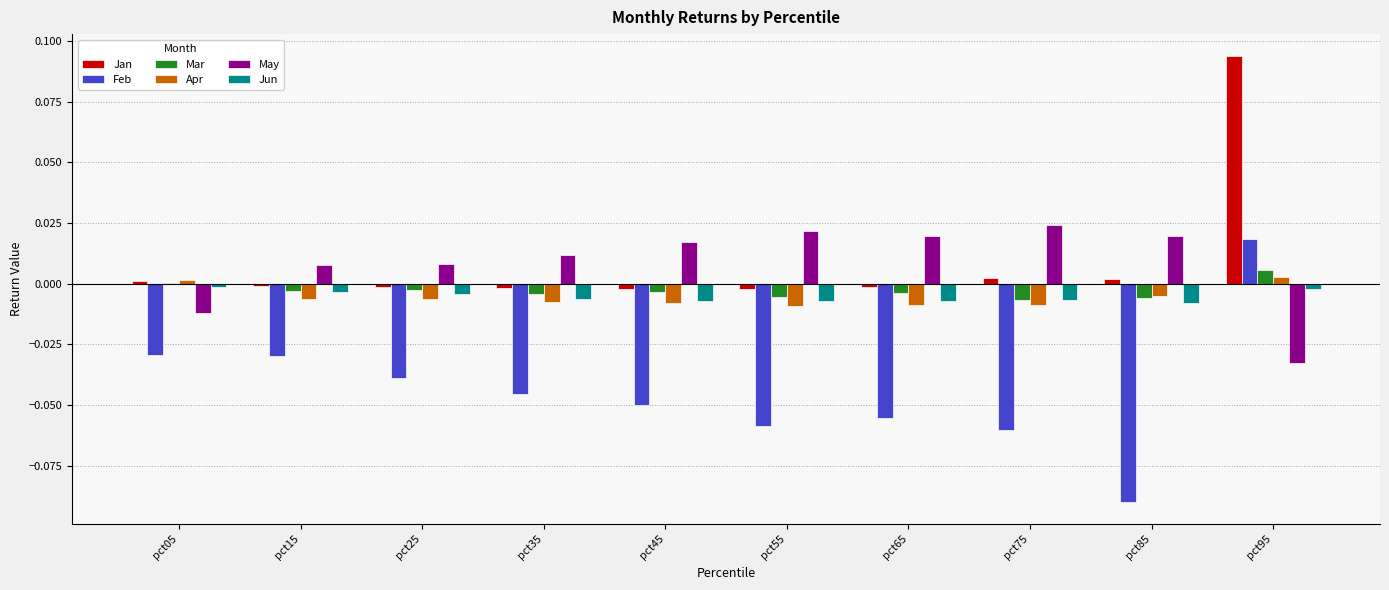

At which category does the chart reach its peak across all series?

pct95